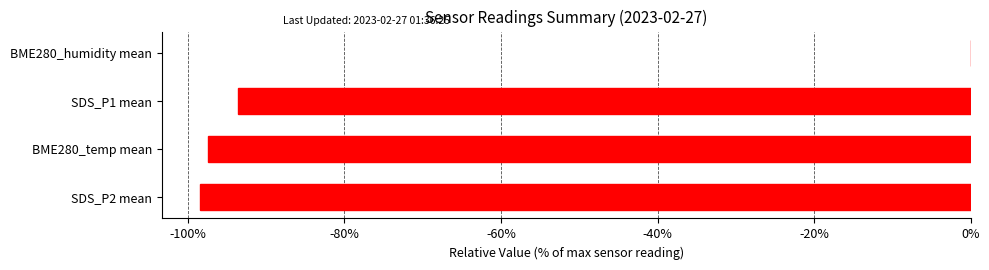

Where is the data nearest to the value -49?

SDS_P1 mean